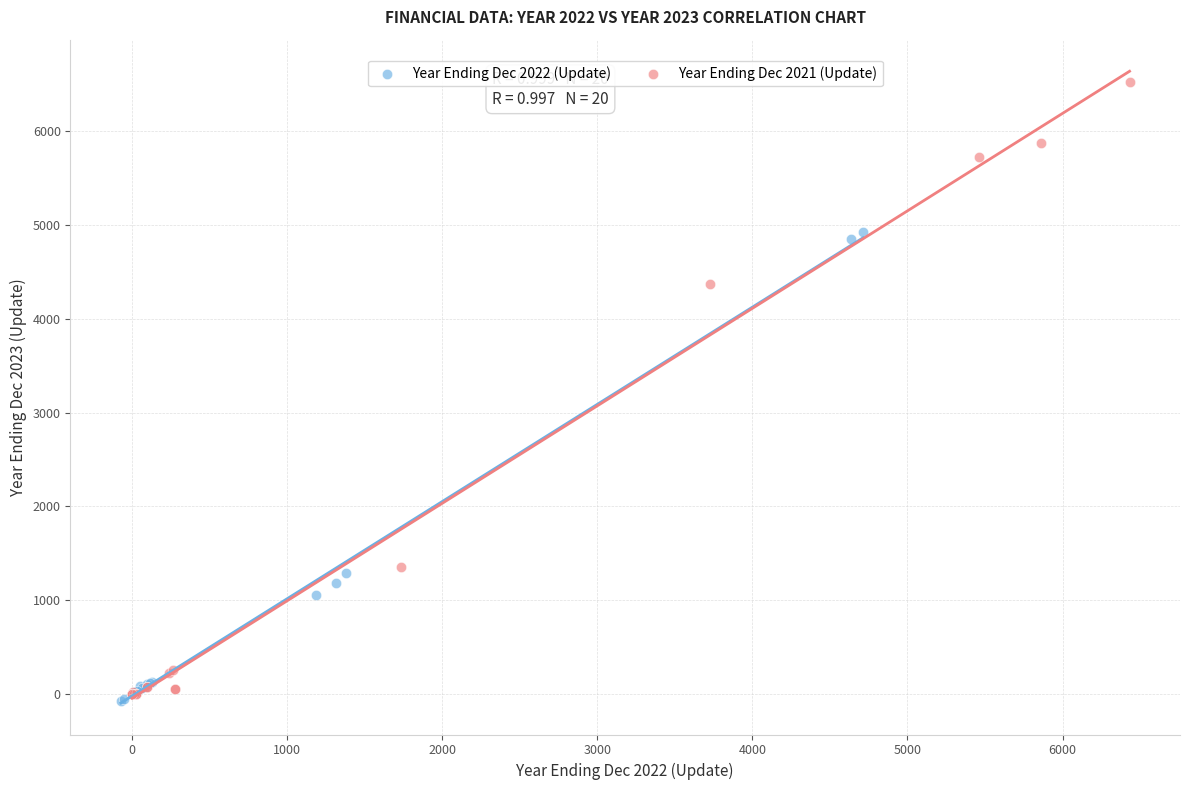

Which series reaches the maximum Y coordinate?

Year Ending Dec 2021 (Update)